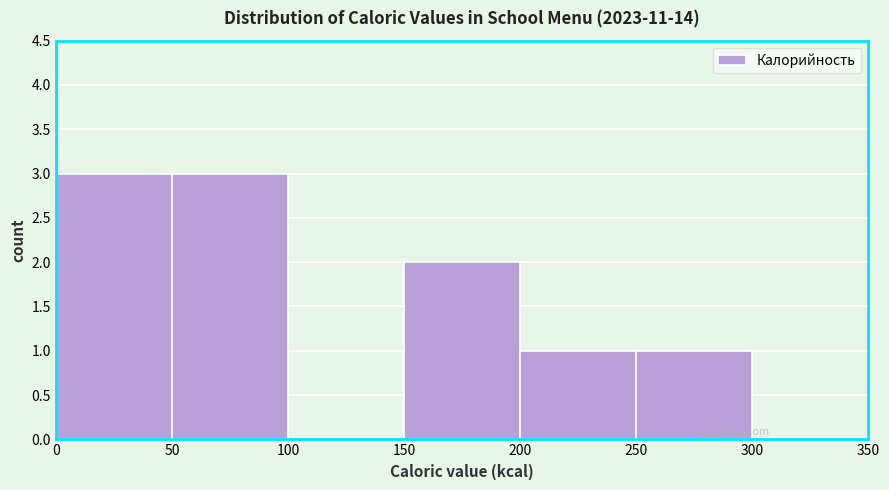

Reading left to right, list every bar in this chart as the range it spans on the x-axis followed by its height. The values are not printed on the chart, so give them approximately, as read against the axis.

0 to 50: 3
50 to 100: 3
100 to 150: 0
150 to 200: 2
200 to 250: 1
250 to 300: 1
300 to 350: 0